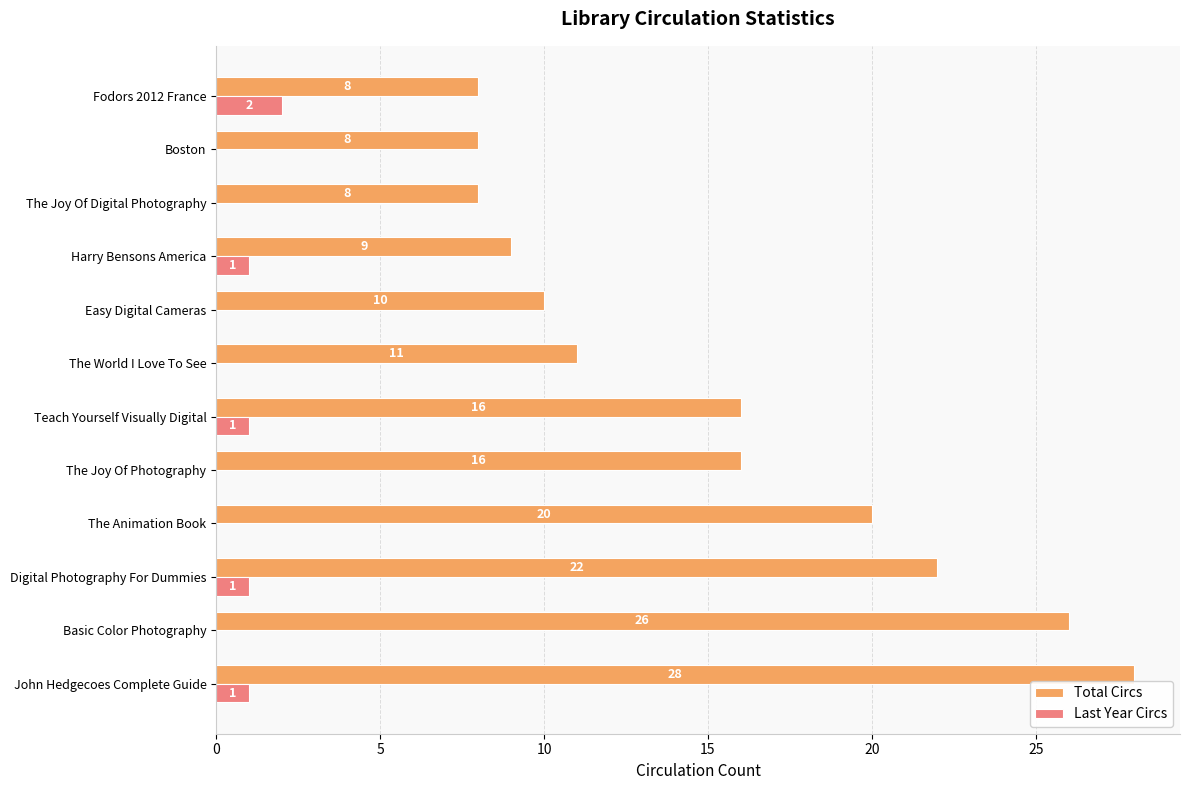

What is the maximum value for Last Year Circs?

2